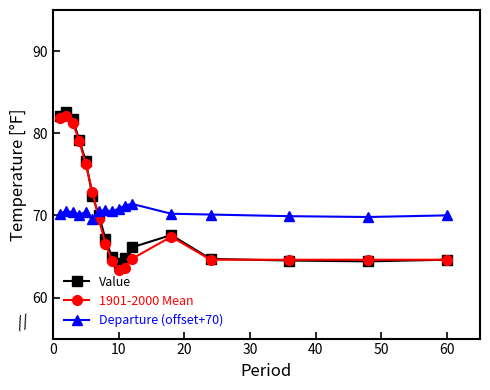

Which series ends up on top after the final intersection of Departure (offset+70) and 1901-2000 Mean?

Departure (offset+70)